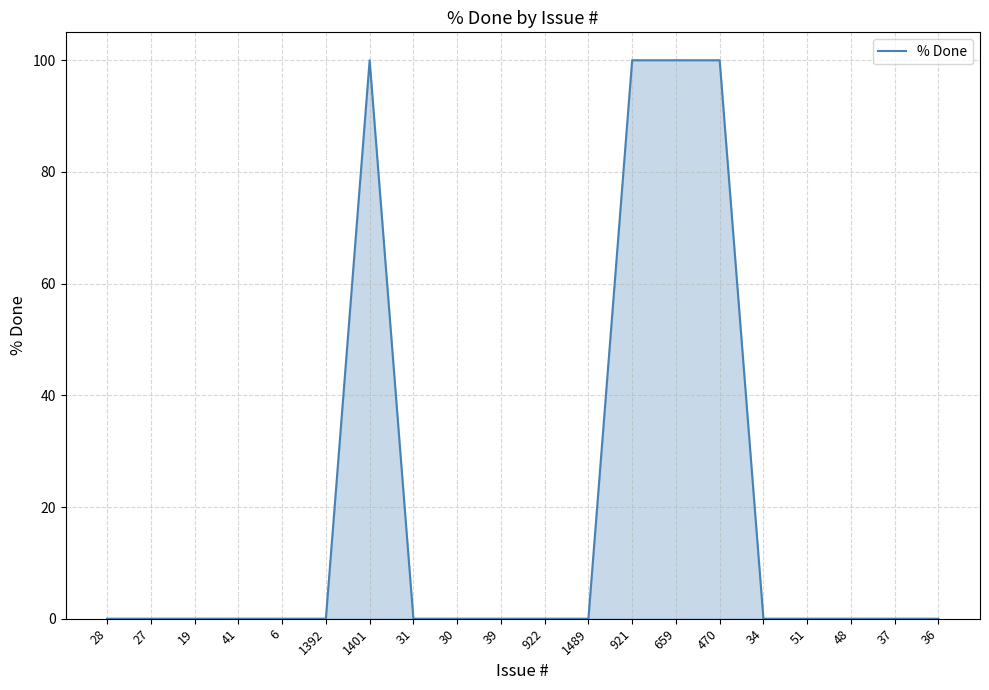

What is the change in value from 1401 to 34?

-100